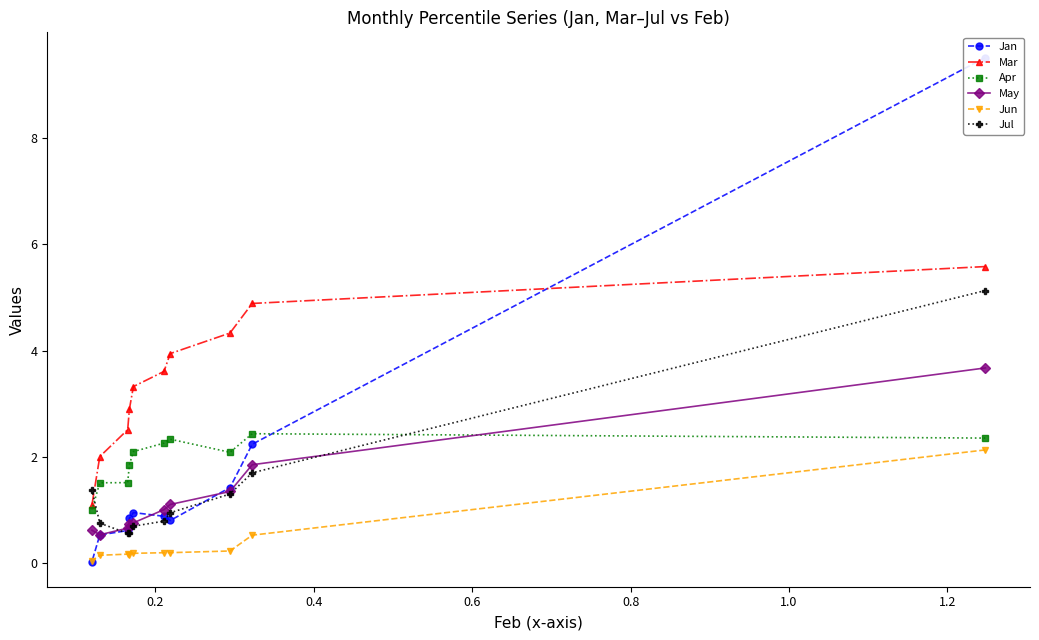

Which series has the widest spread of values?

Jan